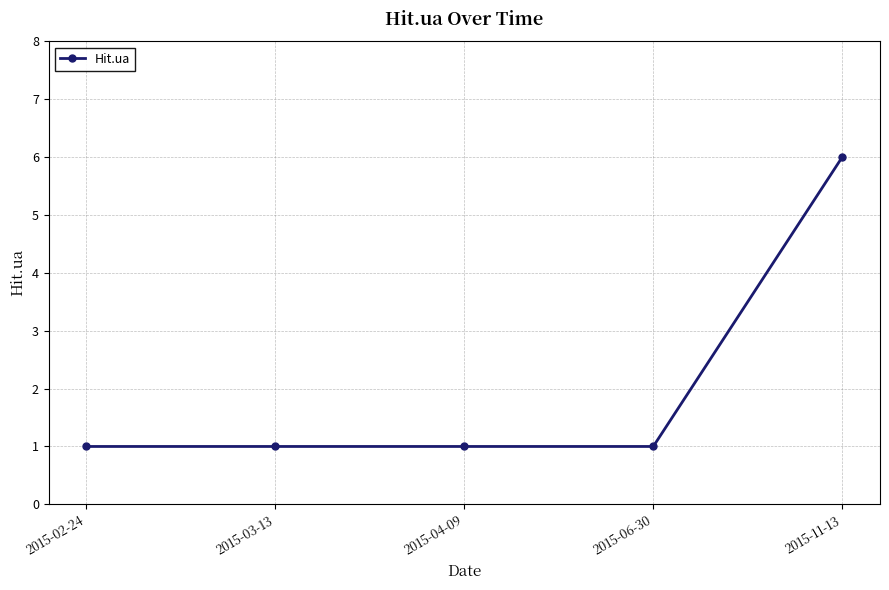

What is the sum of all values?

10